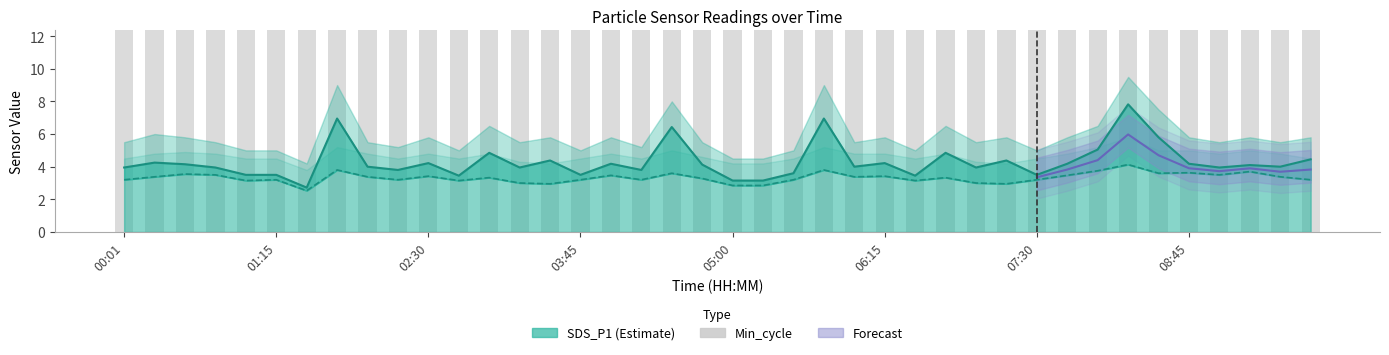

The SDS_P1 series shows 1.3 at 01:30. True or false?

False